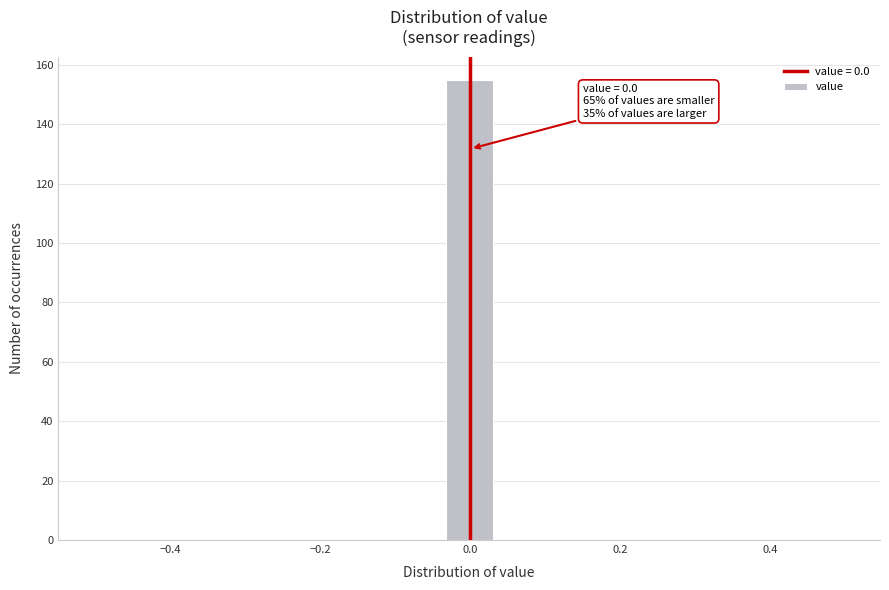

Read against the x-axis, roughly where is the centre of the tallest bar?

0.00